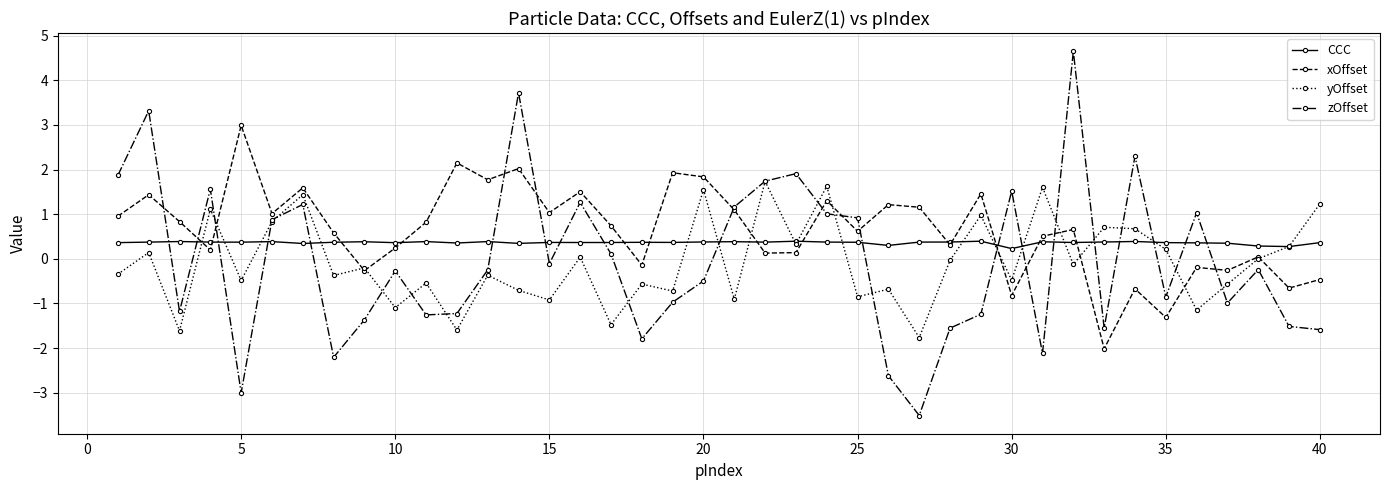

List the series in order of their peak value, lowest first.

CCC, yOffset, xOffset, zOffset